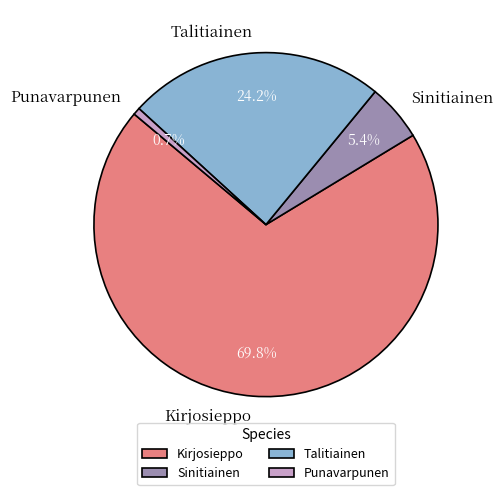

Which has a higher value, Kirjosieppo or Sinitiainen?

Kirjosieppo